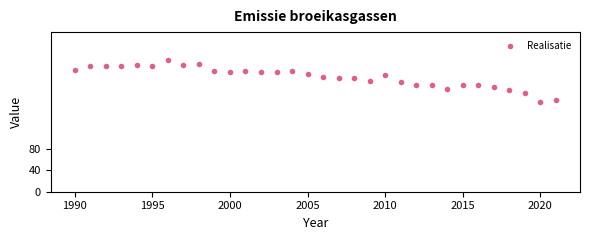

What is the range of X values (max minus min)?

31.0